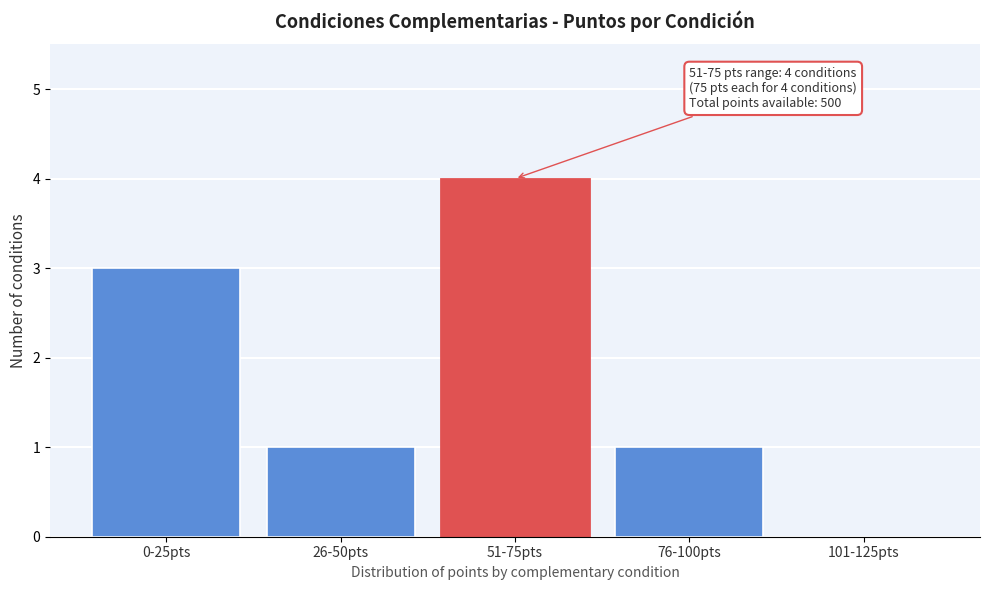

Reading right to left, what are all the values shown in this chart?

101-125pts=0	76-100pts=1	51-75pts=4	26-50pts=1	0-25pts=3